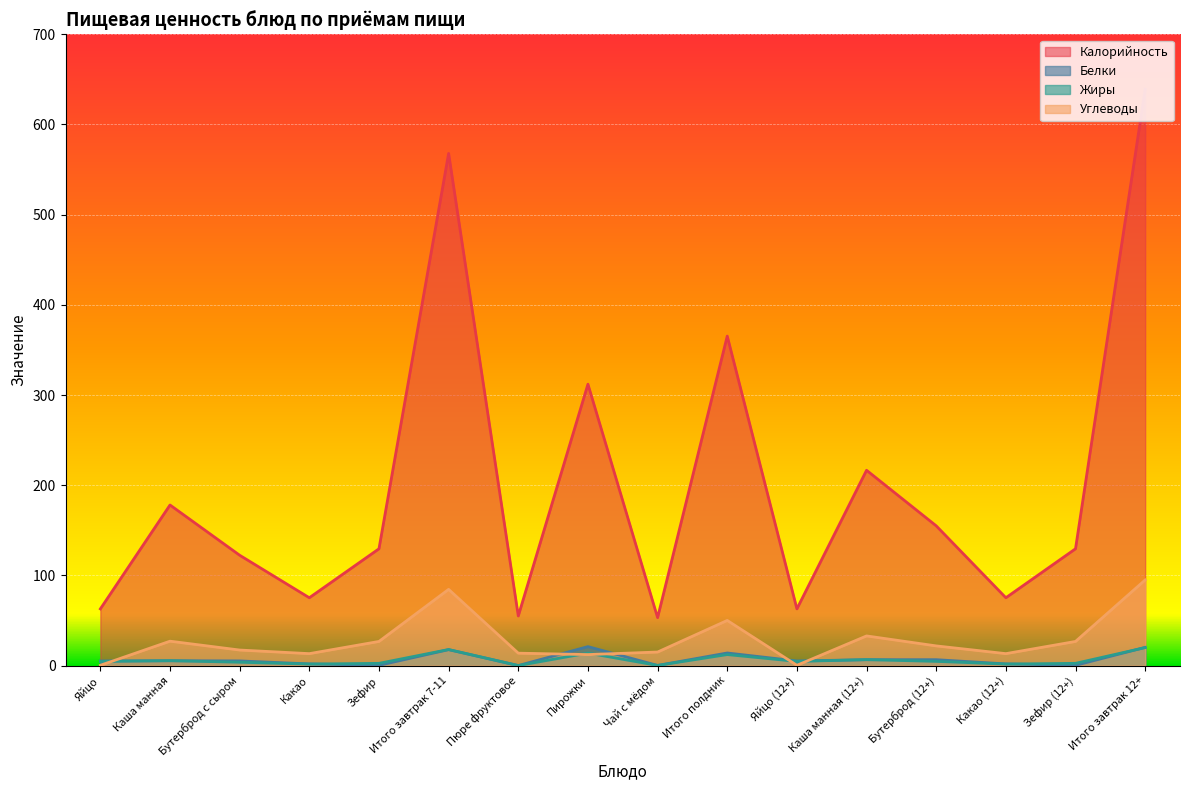

True or false: Белки and Жиры intersect in this chart.

True